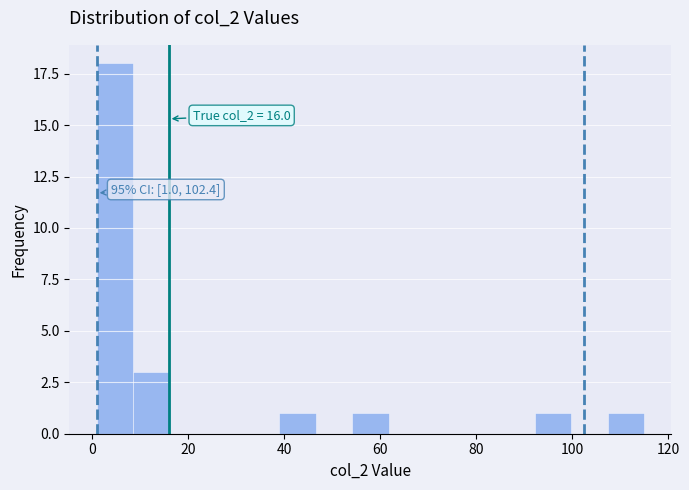

Read against the x-axis, roughly where is the centre of the tallest bar?

4